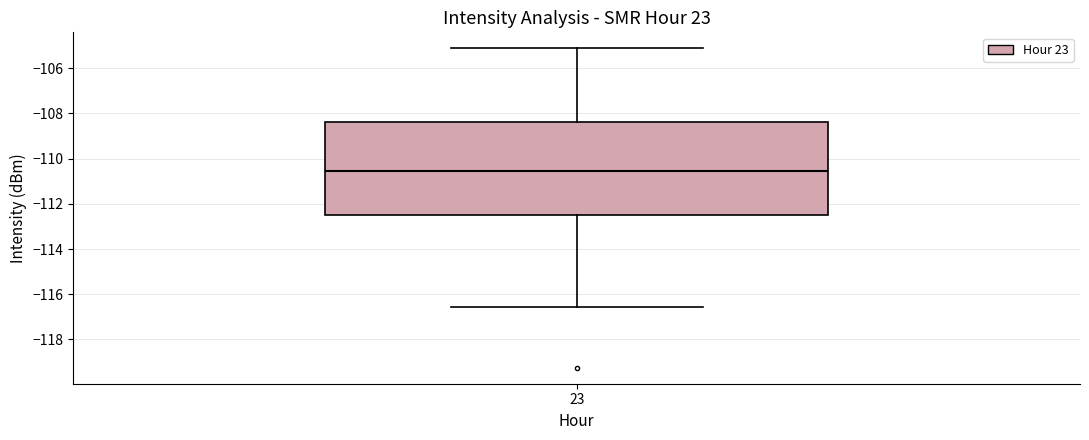

Where does the lower whisker of the box at x = 23 end on the y-axis? The values are not printed on the chart, so give them approximately, as read against the axis.

-116.6